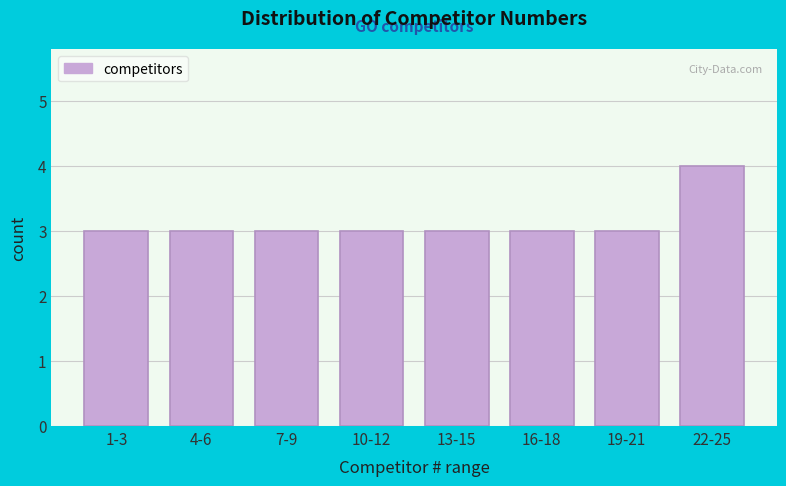

Reading left to right, extract all data points from this chart.

3	3	3	3	3	3	3	4